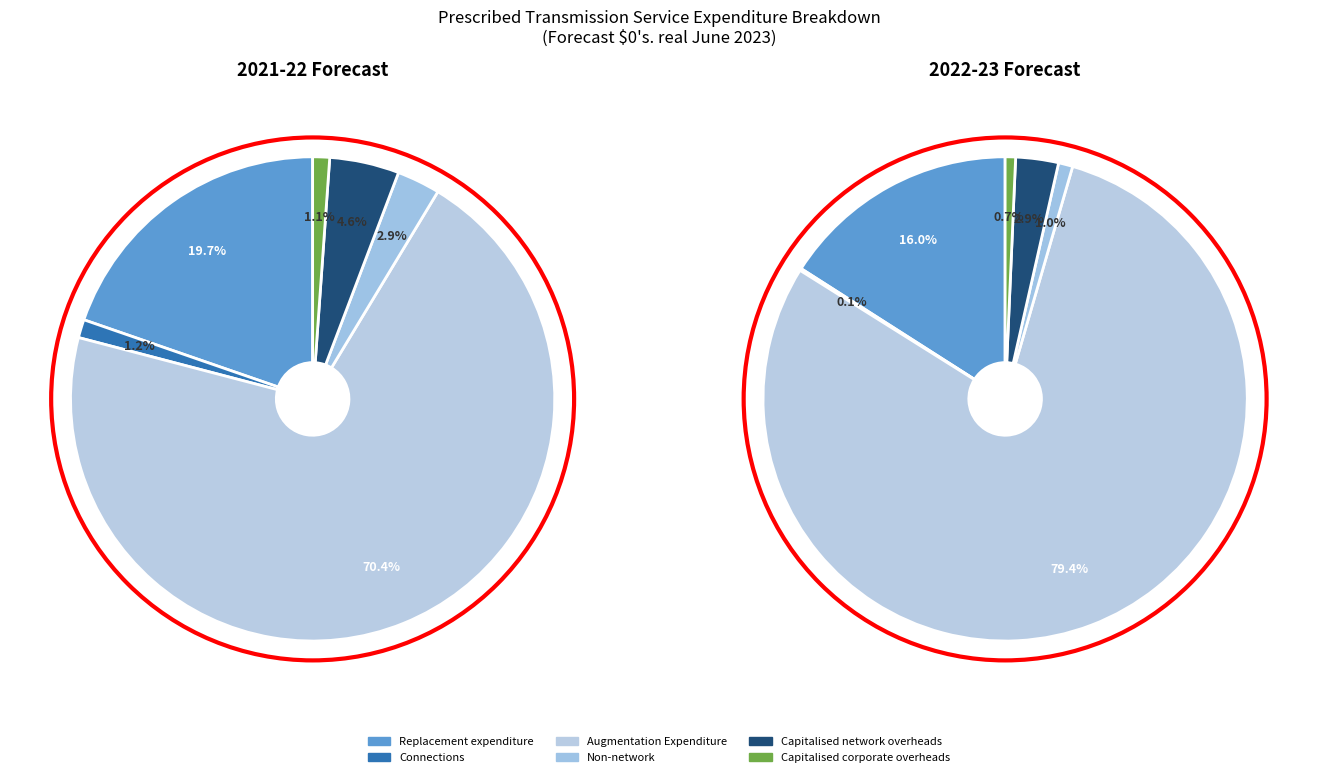

To the nearest percent, what is the difference between the Non-network and Capitalised corporate overheads slice percentages?

2%